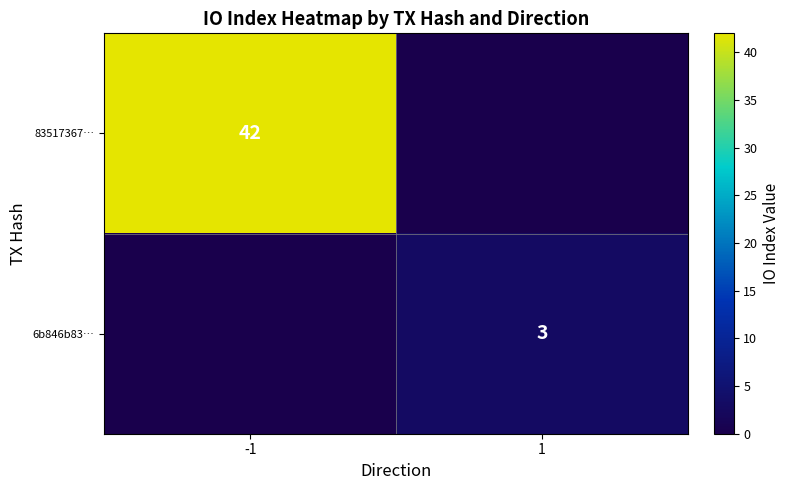

What is the greatest value displayed?

42